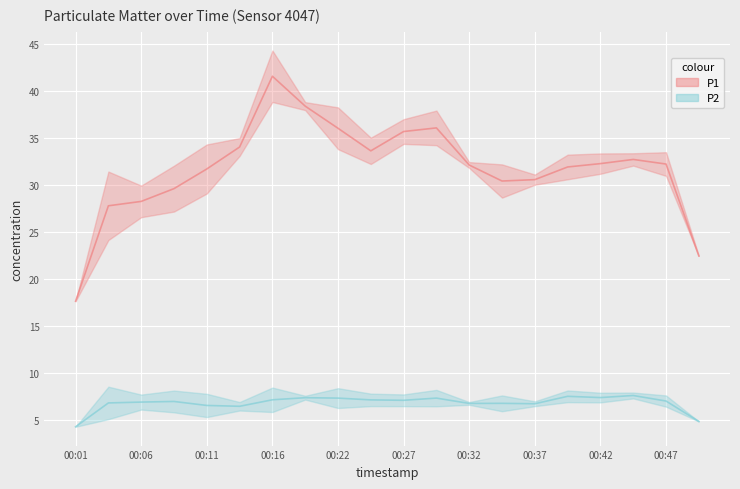

True or false: P1 and P2 intersect in this chart.

False